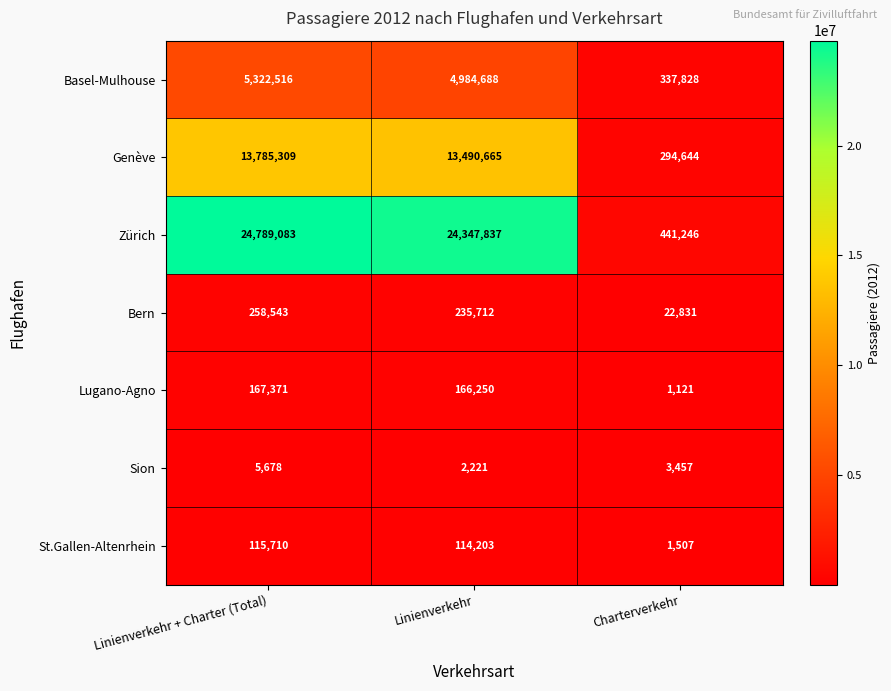

Which label corresponds to the smallest value in the chart?

Charterverkehr